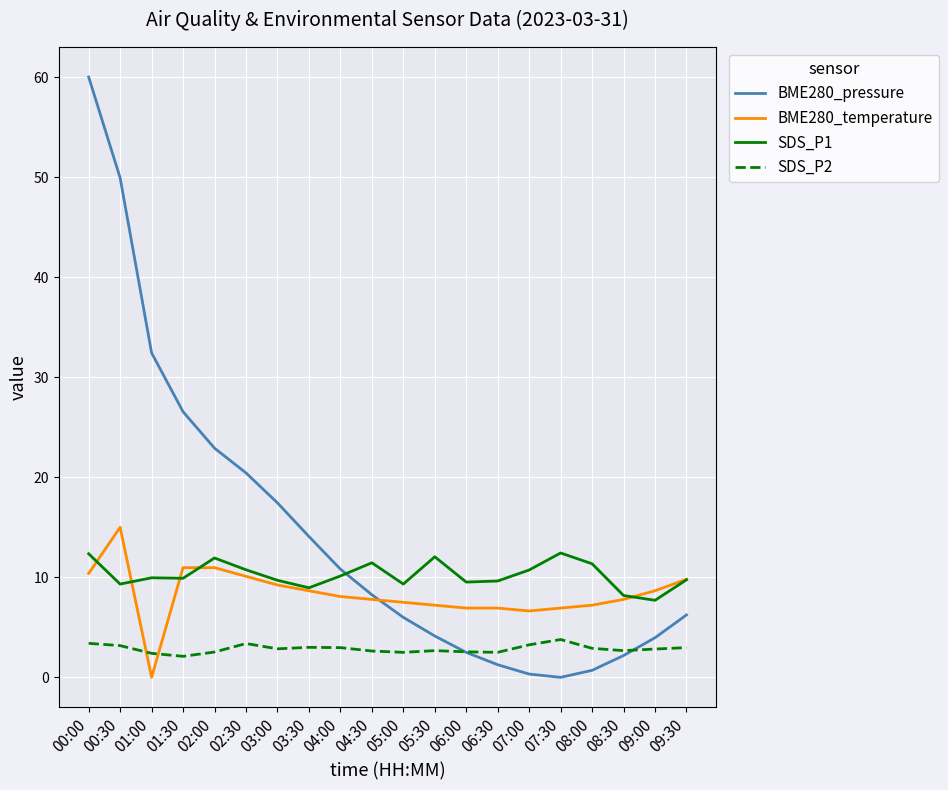

Which series has the largest range (max minus min)?

BME280_pressure